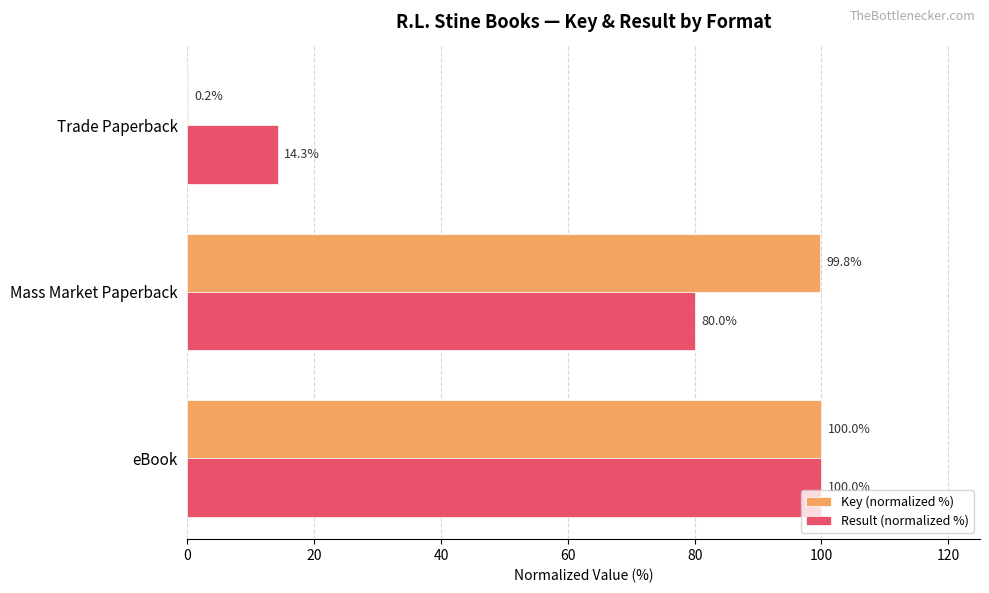

At which label does Key (normalized %) reach its peak?

eBook